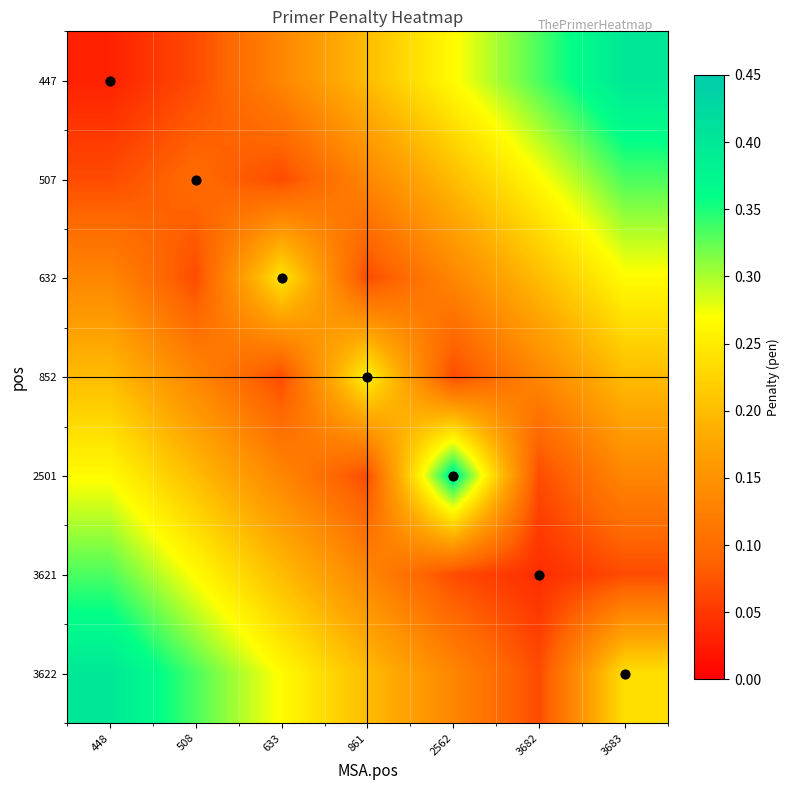

At how many categories does at least one series exceed 0?

7